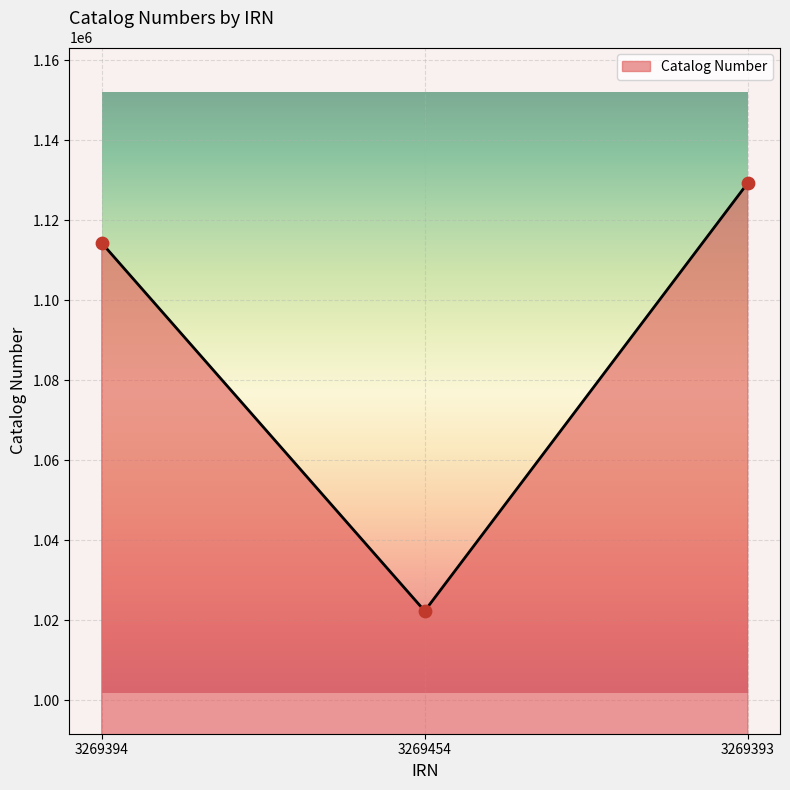

Approximately how many times larger is the value at 3269394 compared to 3269454?

1.1